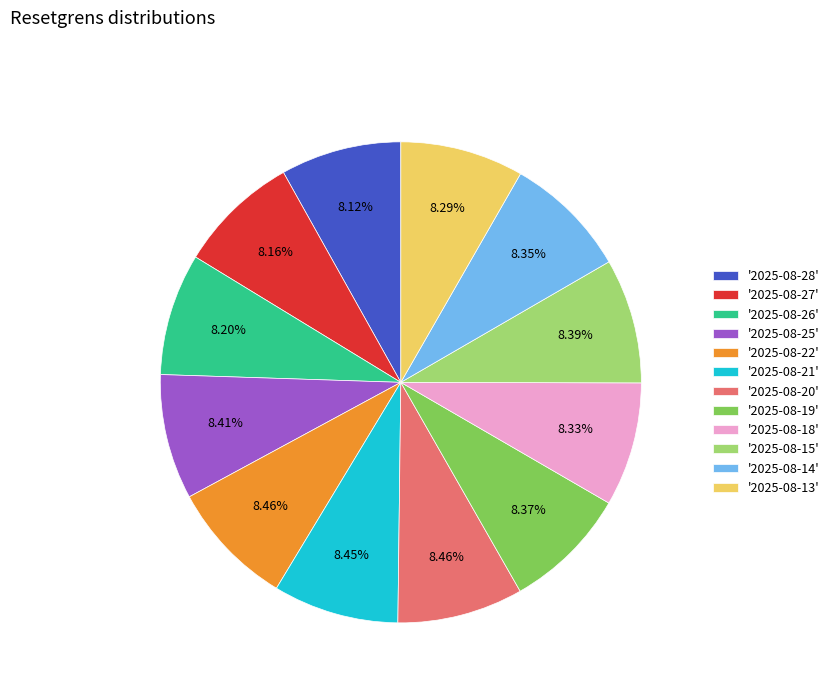

Does '2025-08-15' account for over 50% of the chart?

No